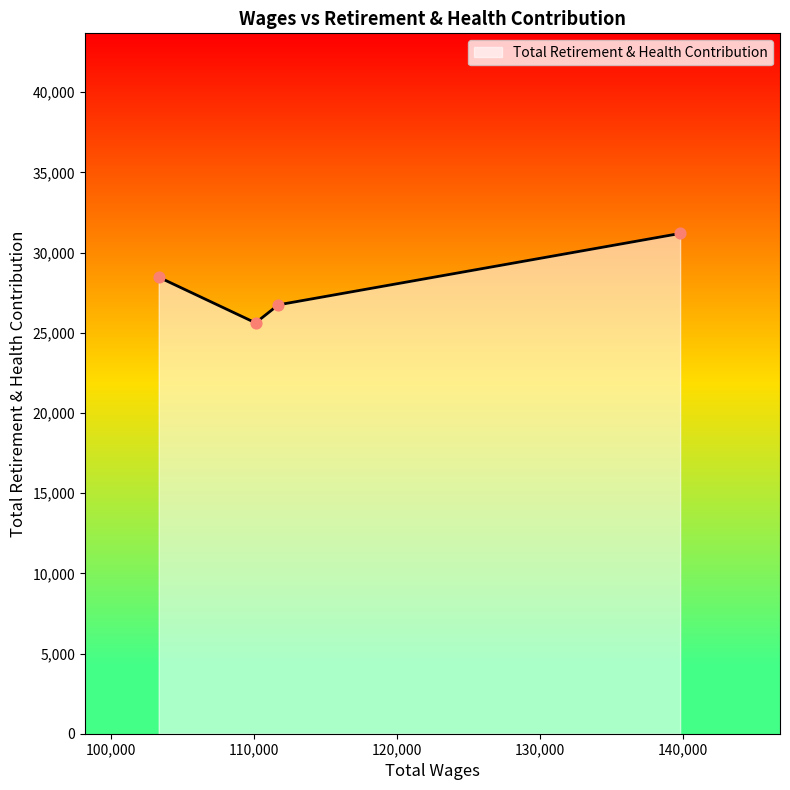

What is the sum of all values?

112032